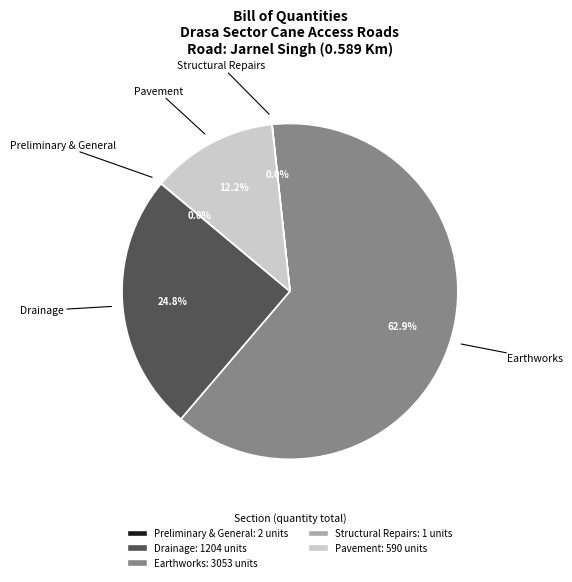

True or false: Pavement accounts for 1% of the total.

False